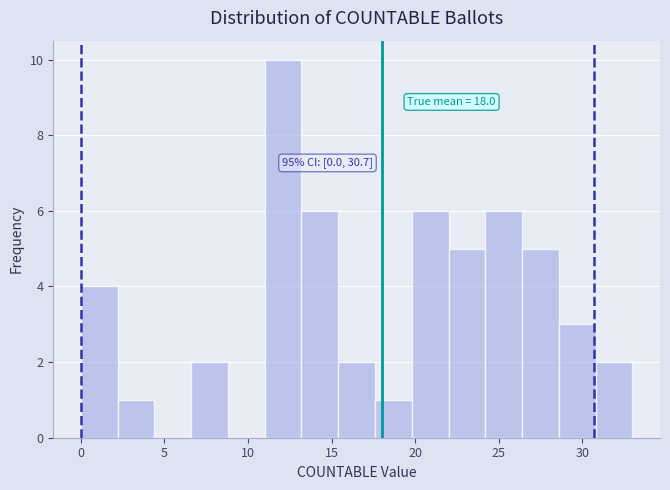

Over which range of the x-axis is the bar tallest?

11.0 to 13.2